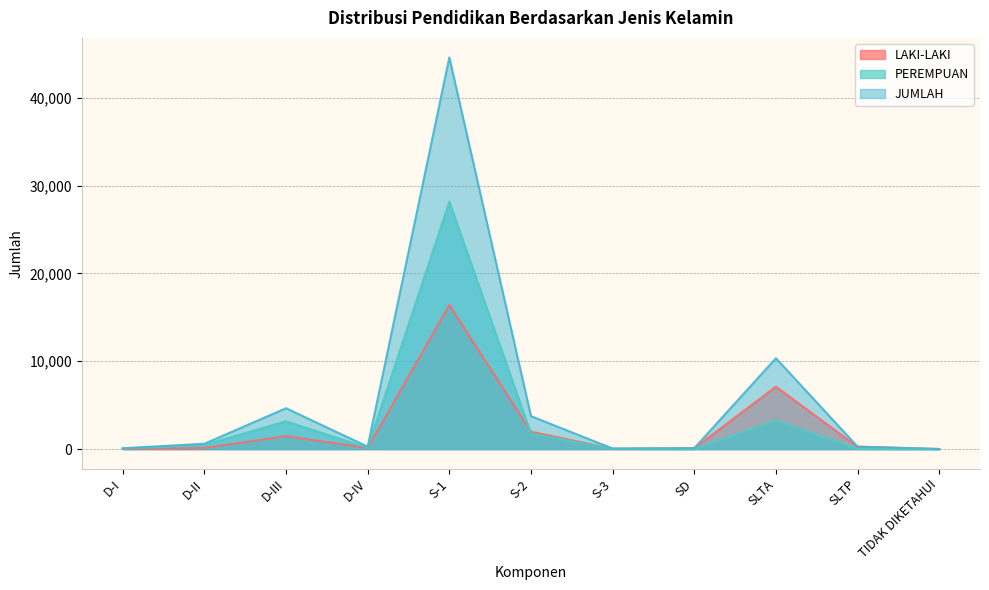

What is the difference between the maximum and minimum values in the LAKI-LAKI series?

16398